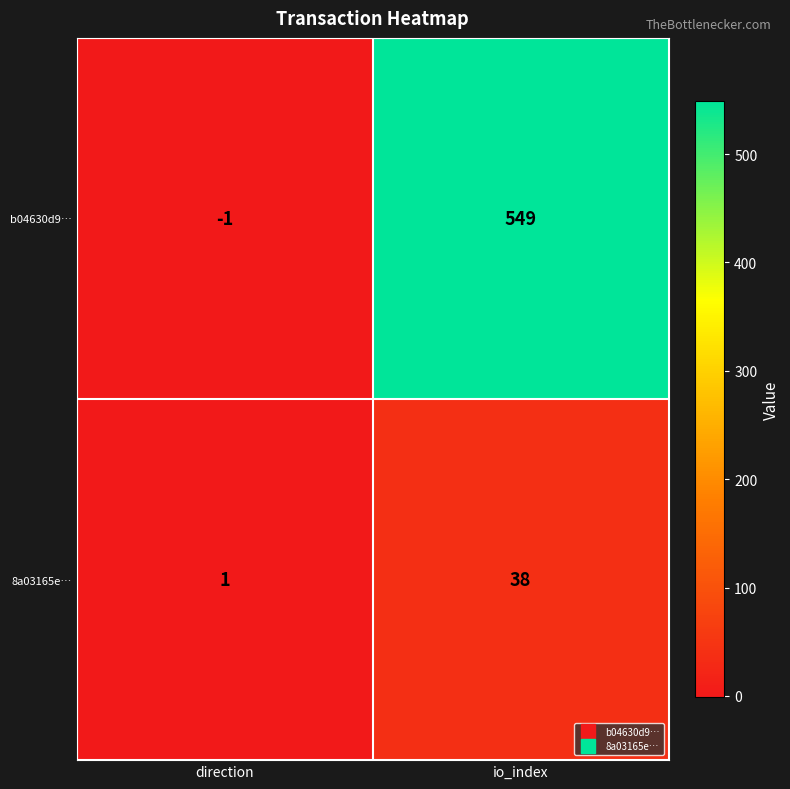

Which series has the largest total across all categories?

b04630d9…